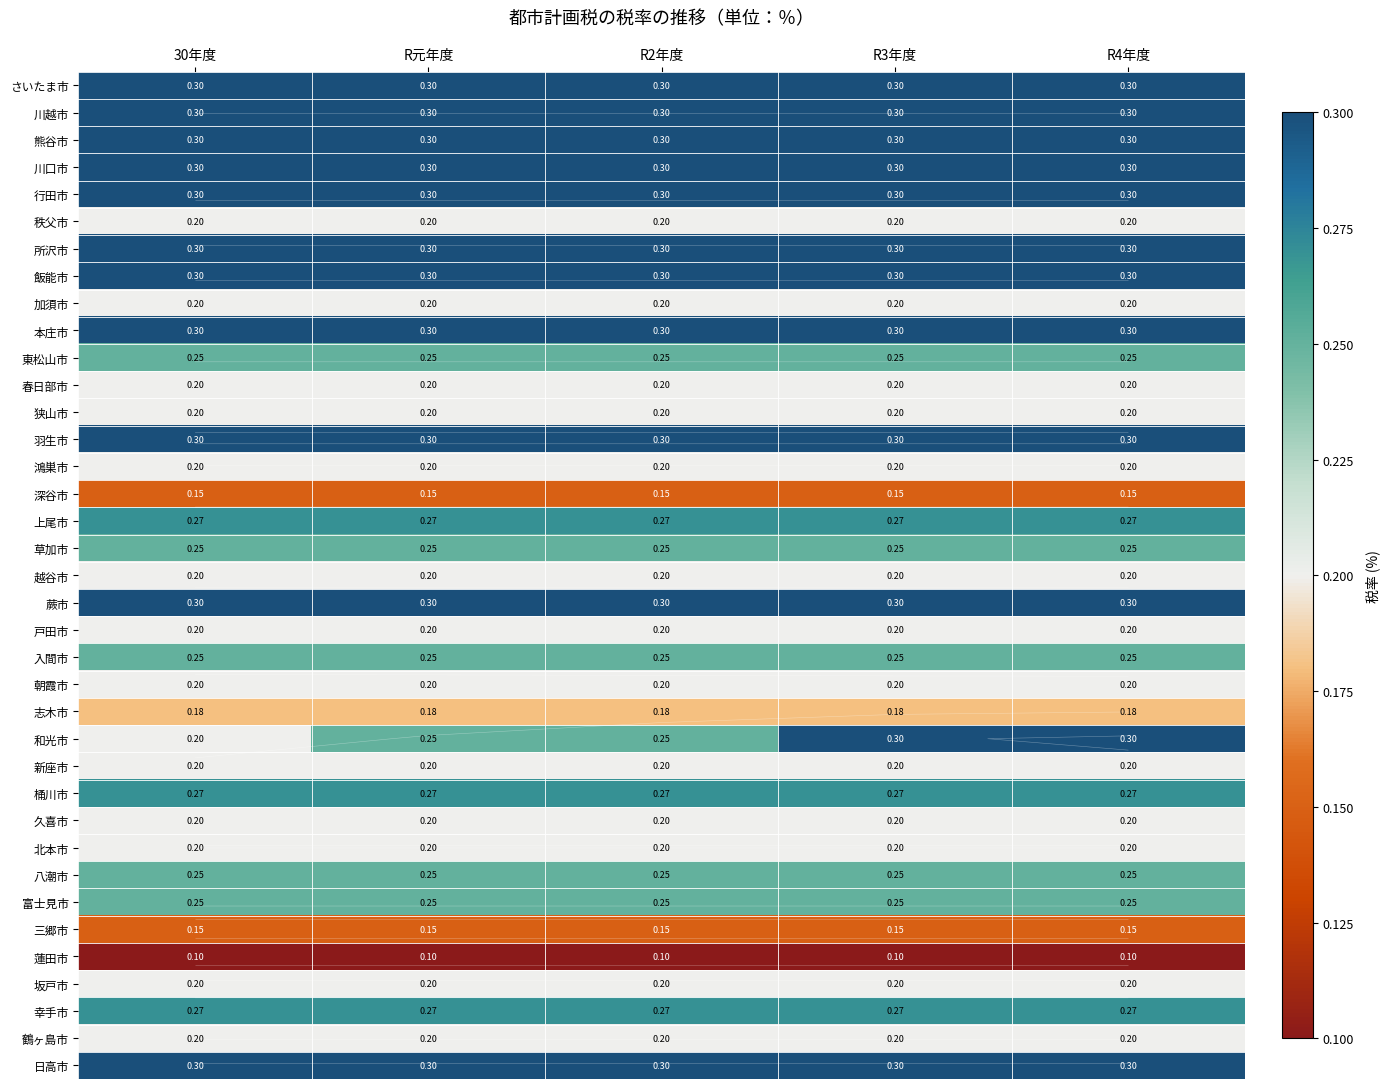

The 上尾市 series shows 0.4 at R元年度. True or false?

False